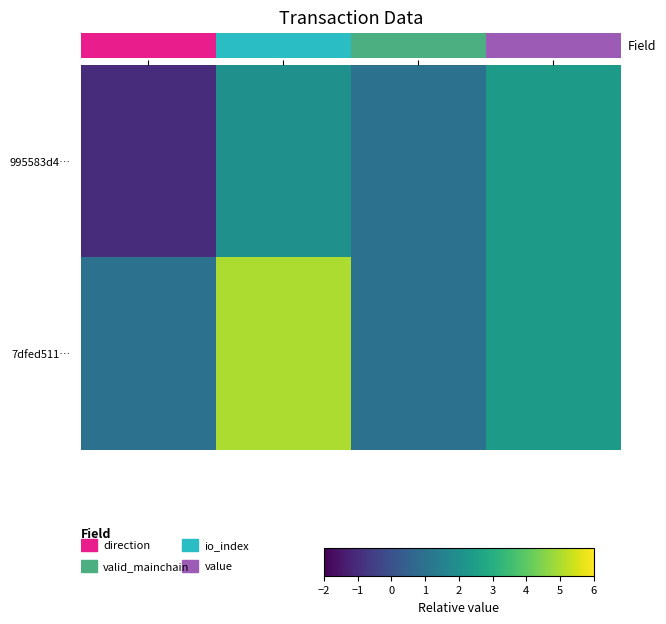

Reading left to right, what are all the values shown in this chart?

995583d4…: direction=-1.0	io_index=2.0	valid_mainchain=1.0	value=2.4
7dfed511…: direction=1.0	io_index=5.0	valid_mainchain=1.0	value=2.4